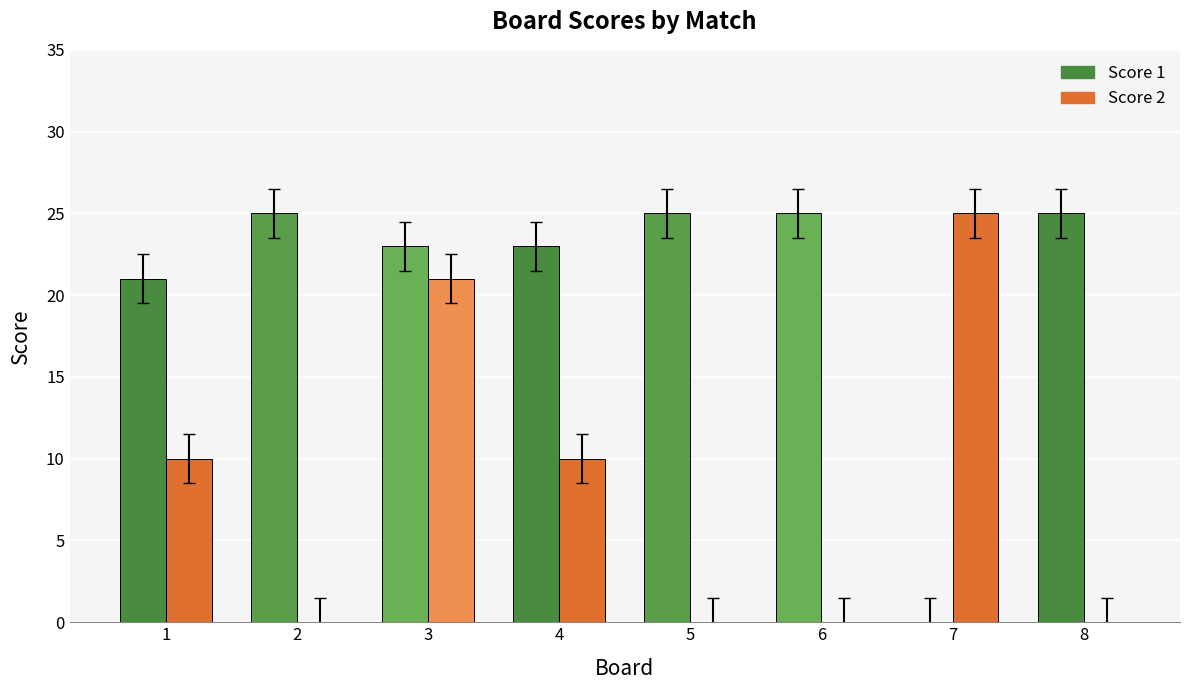

Reading left to right, list all the values displayed in this chart.

Score 1: 21	25	23	23	25	25	0	25
Score 2: 10	0	21	10	0	0	25	0